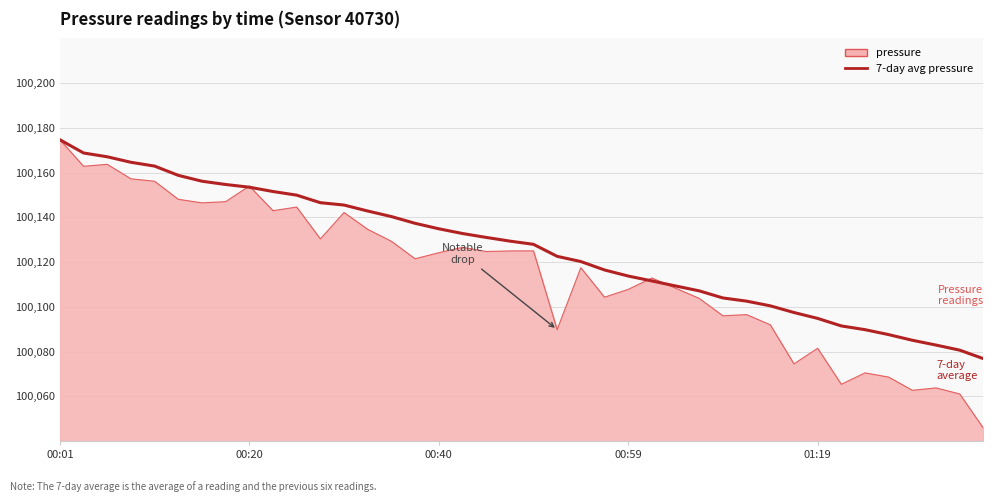

What is the smallest value displayed?

100045.7